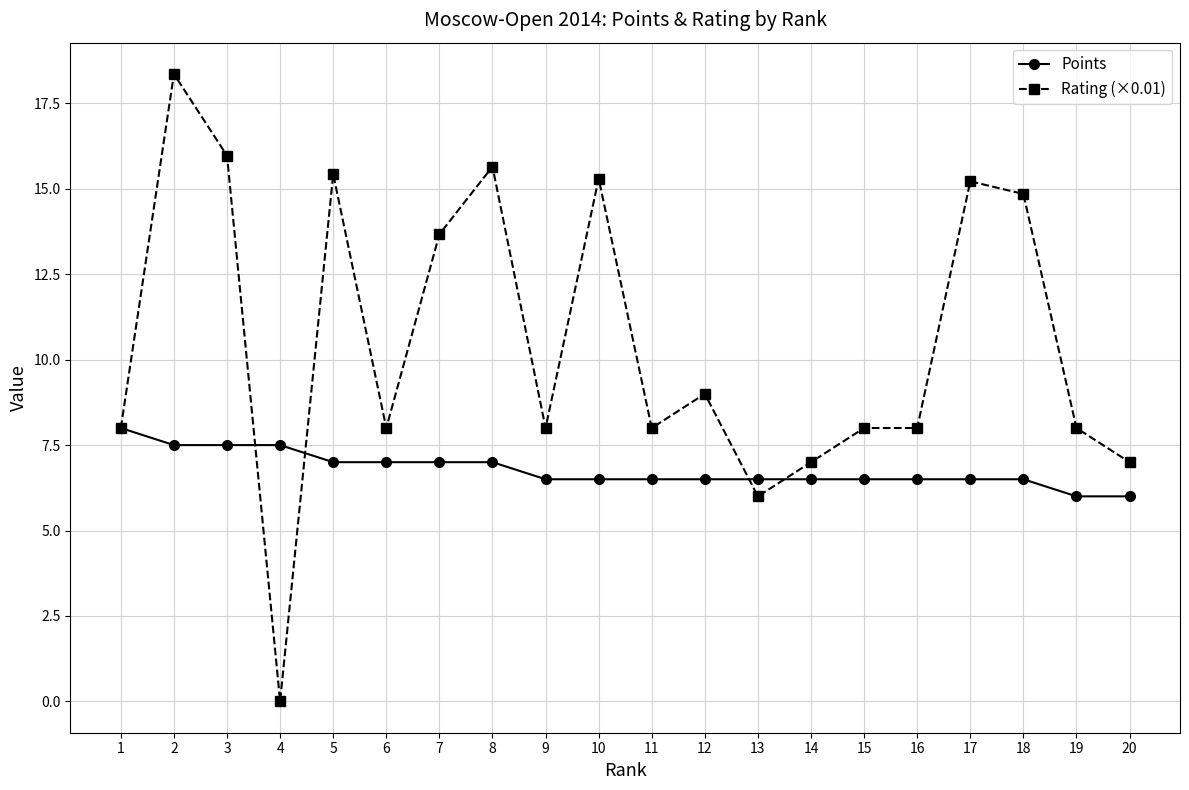

Which series ends up on top after the final intersection of Rating (×0.01) and Points?

Rating (×0.01)